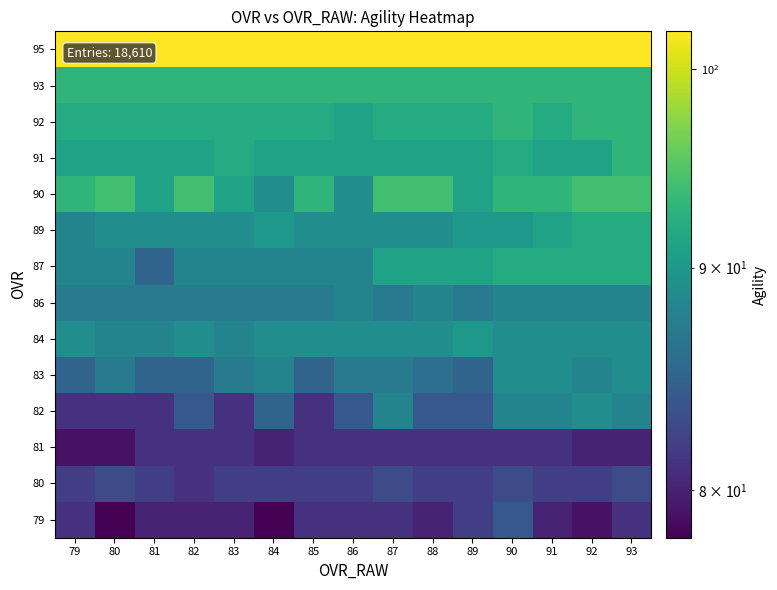

At 93, list the series in order from largest to smallest.

95, 90, 91, 92, 93, 87, 89, 83, 84, 82, 86, 80, 79, 81